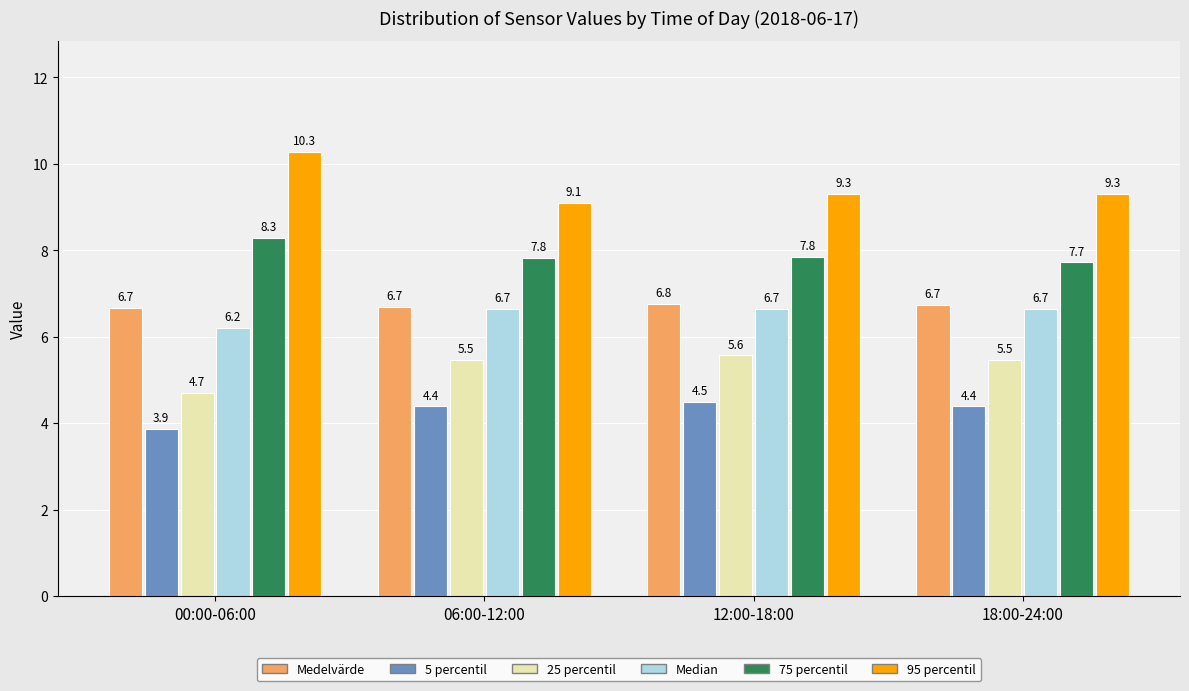

What is the difference between the second highest and minimum values in the 5 percentil series?

0.5